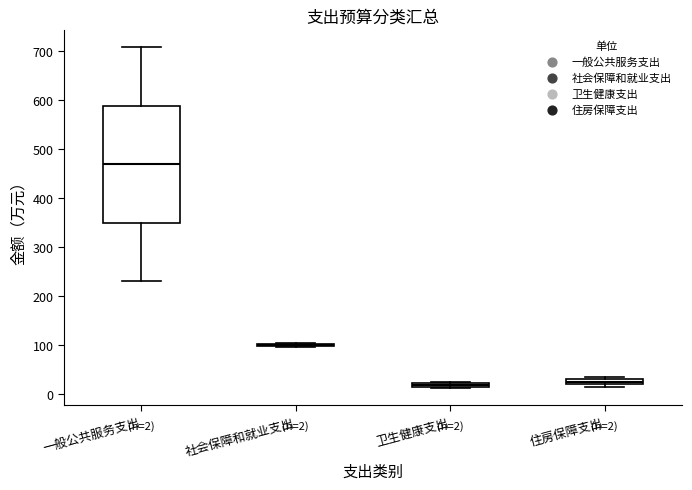

Which box is the tallest, from its lower edge to its upper edge?

一般公共服务支出